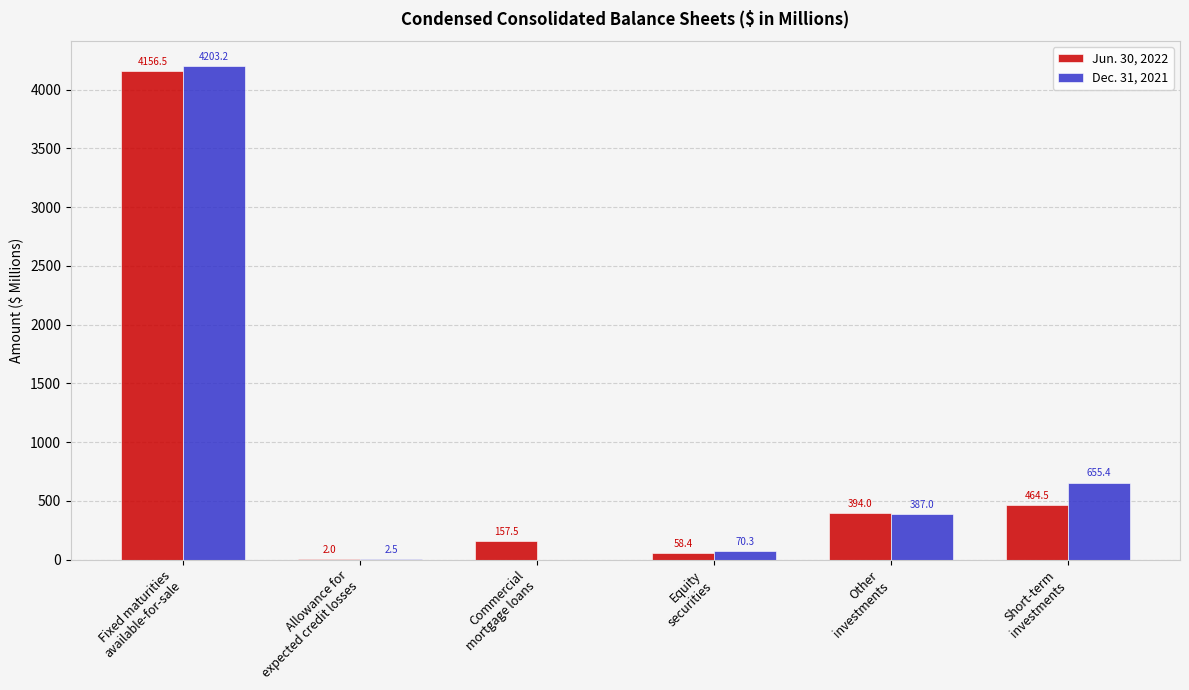

What is the total value across all series at Equity
securities?

128.7